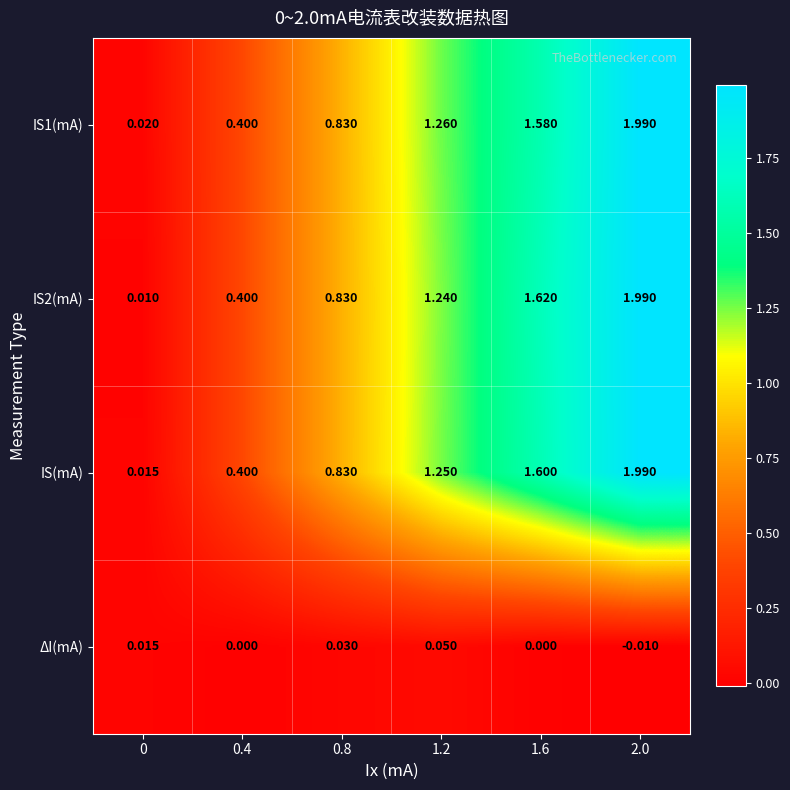

Is the value of IS2(mA) at 1.2 greater than the value of IS(mA) at 0?

Yes